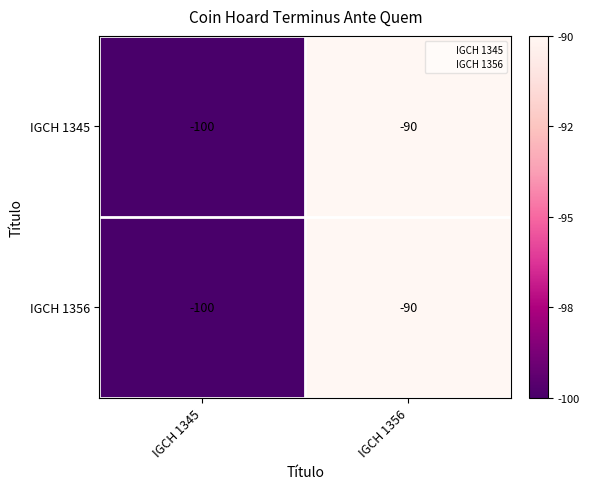

What is the total value across all series at IGCH 1345?

-200